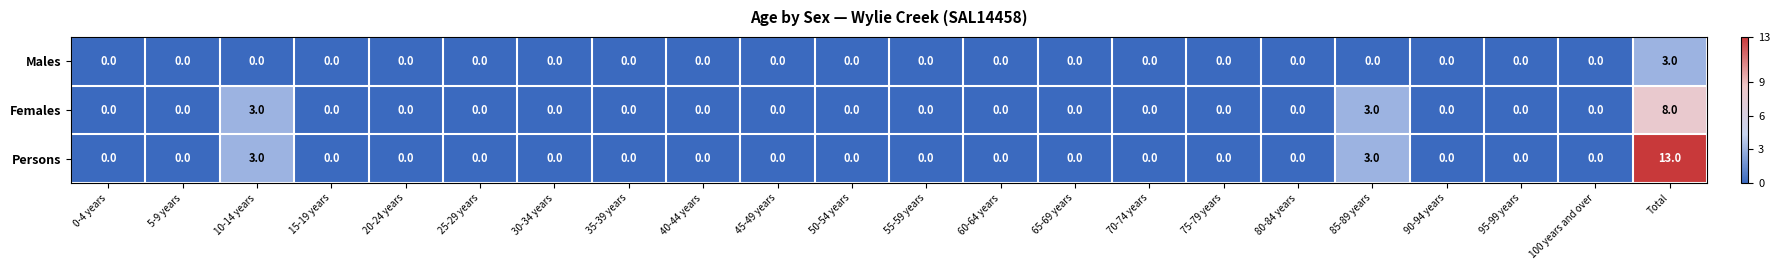

True or false: Males has a value of 0 at 90-94 years.

True